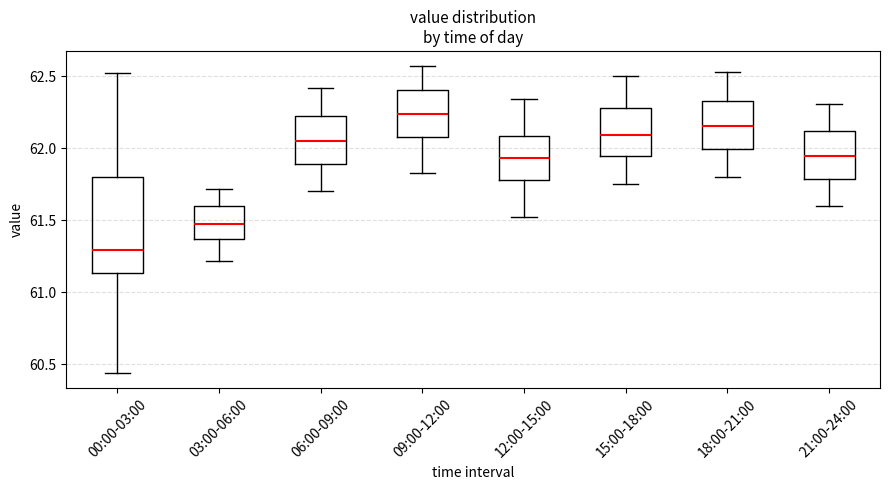

Reading left to right, transcribe this box plot: for each box, give where its median line is, the range the box spans, and where its two whiskers end, as read against the y-axis. The values are not printed on the chart, so give them approximately, as read against the axis.

00:00-03:00: median 61.30, box 61.15 to 61.80, whiskers 60.45 to 62.50
03:00-06:00: median 61.50, box 61.35 to 61.60, whiskers 61.20 to 61.70
06:00-09:00: median 62.05, box 61.90 to 62.25, whiskers 61.70 to 62.40
09:00-12:00: median 62.25, box 62.10 to 62.40, whiskers 61.85 to 62.55
12:00-15:00: median 61.95, box 61.80 to 62.10, whiskers 61.50 to 62.35
15:00-18:00: median 62.10, box 61.95 to 62.30, whiskers 61.75 to 62.50
18:00-21:00: median 62.15, box 62.00 to 62.35, whiskers 61.80 to 62.55
21:00-24:00: median 61.95, box 61.80 to 62.10, whiskers 61.60 to 62.30